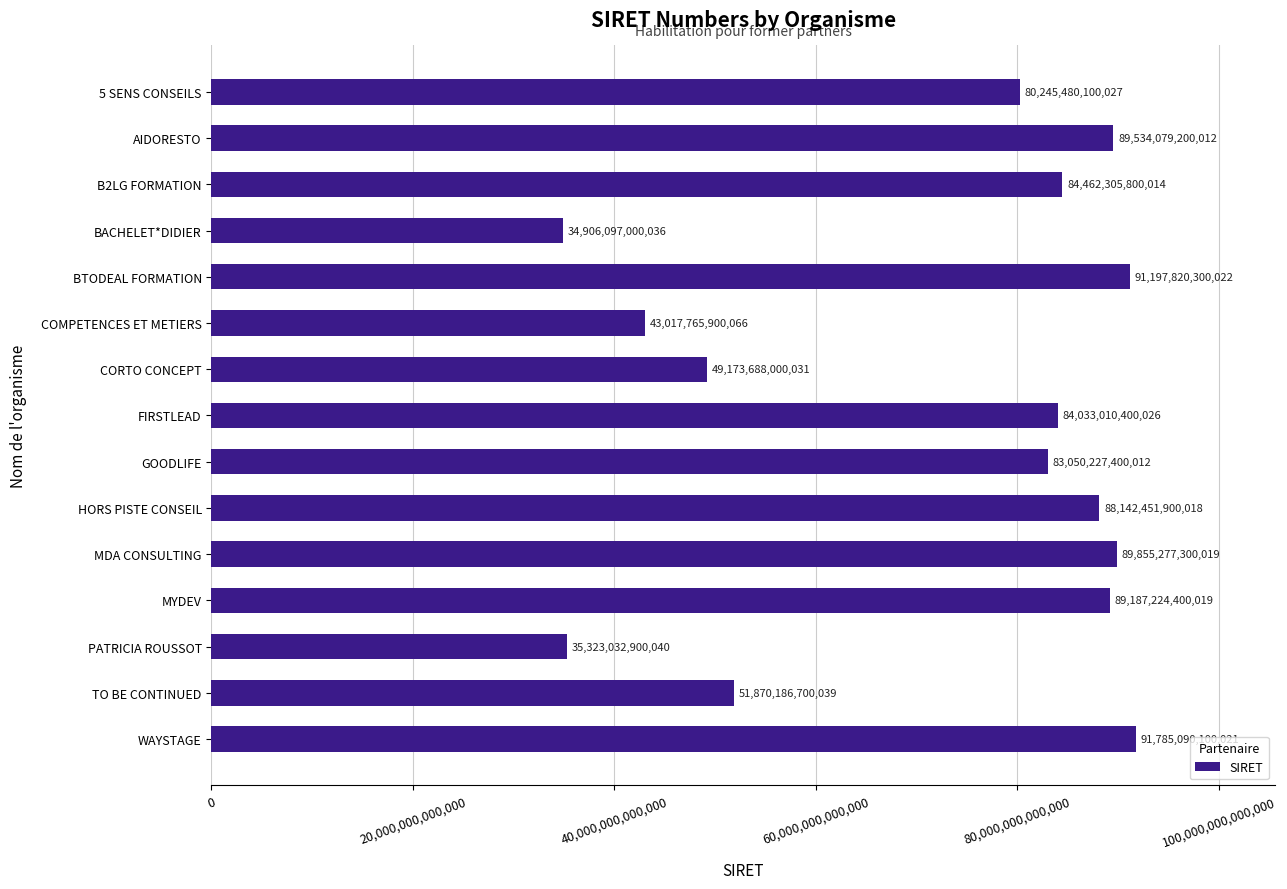

What value does the data have at BTODEAL FORMATION, to the nearest 100?

91197820300000